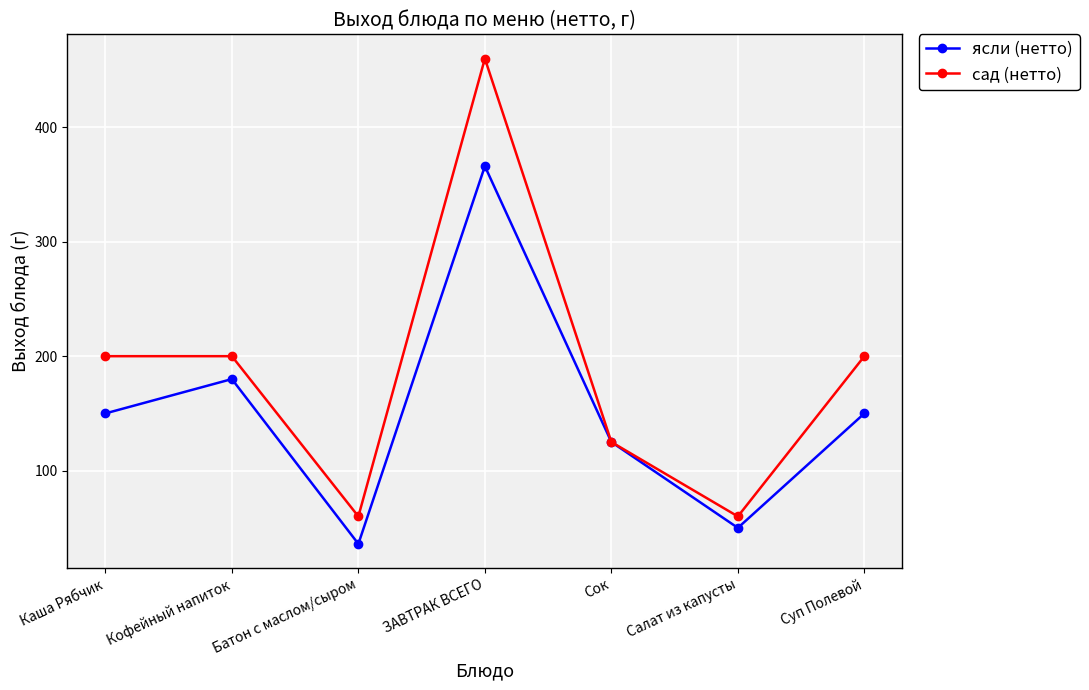

Reading left to right, transcribe all the data shown in this chart.

ясли (нетто): 150	180	36	366	125	50	150
сад (нетто): 200	200	60	460	125	60	200